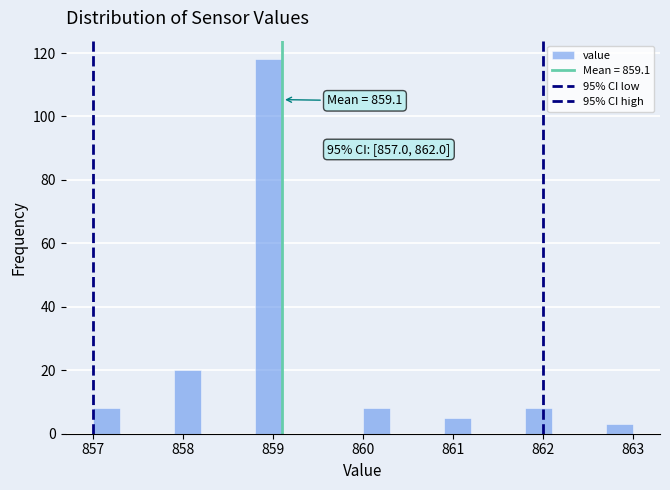

Read against the x-axis, roughly where is the centre of the tallest bar?

859.0